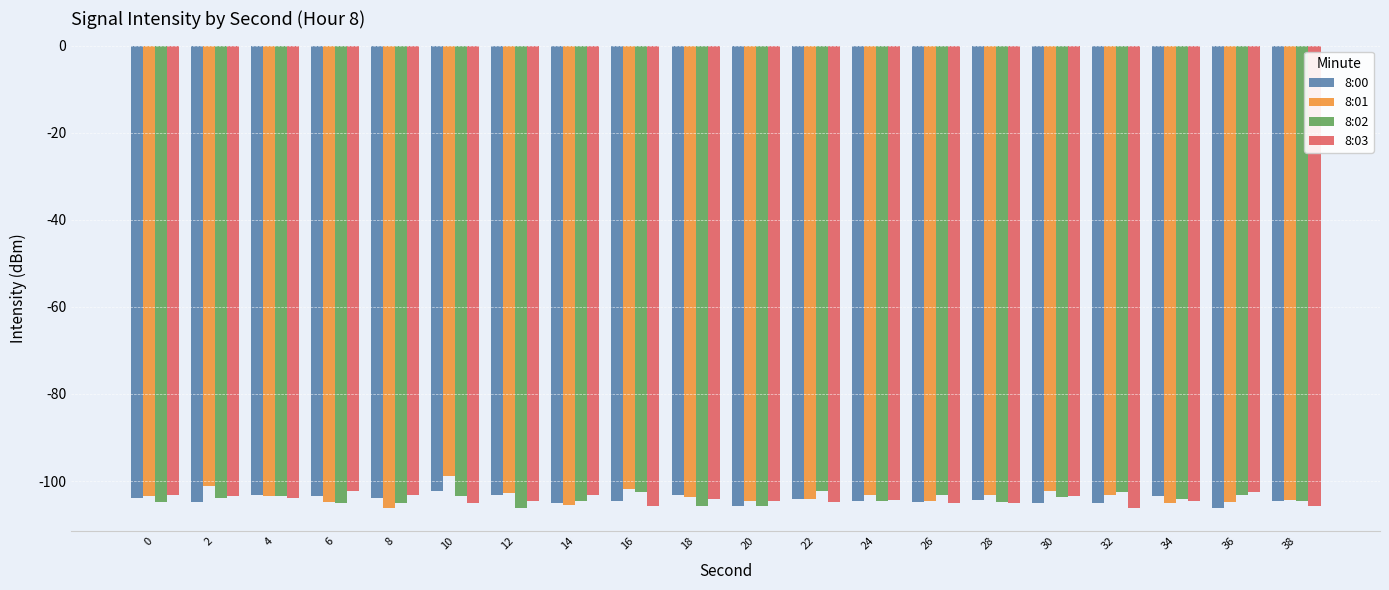

What are all the series names shown in the legend?

8:00, 8:01, 8:02, 8:03